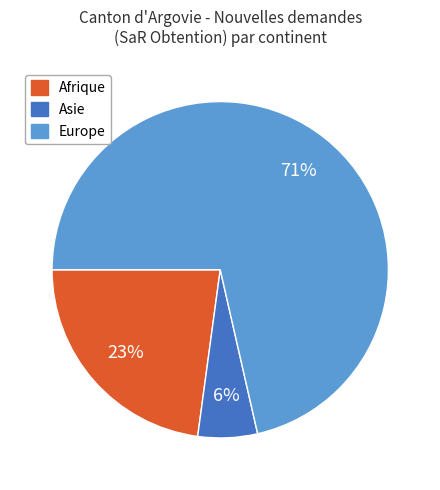

Which has a higher value, Asie or Europe?

Europe